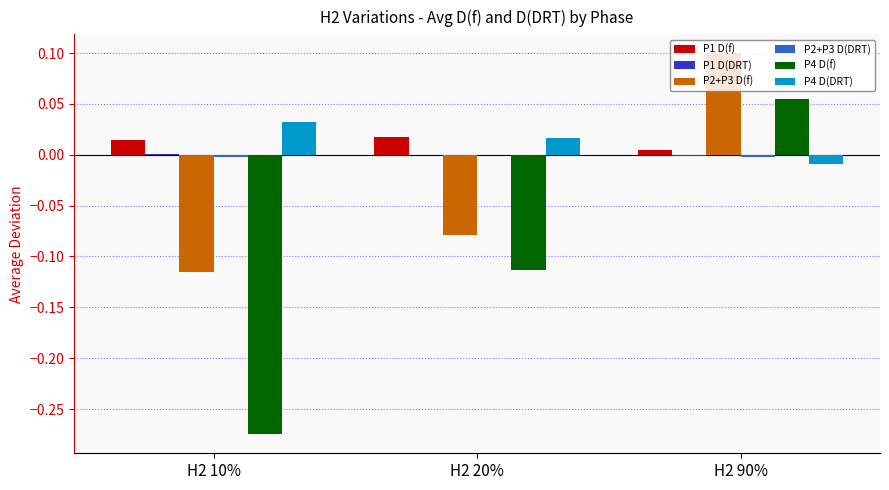

At which category is the sum across all series the highest?

H2 90%